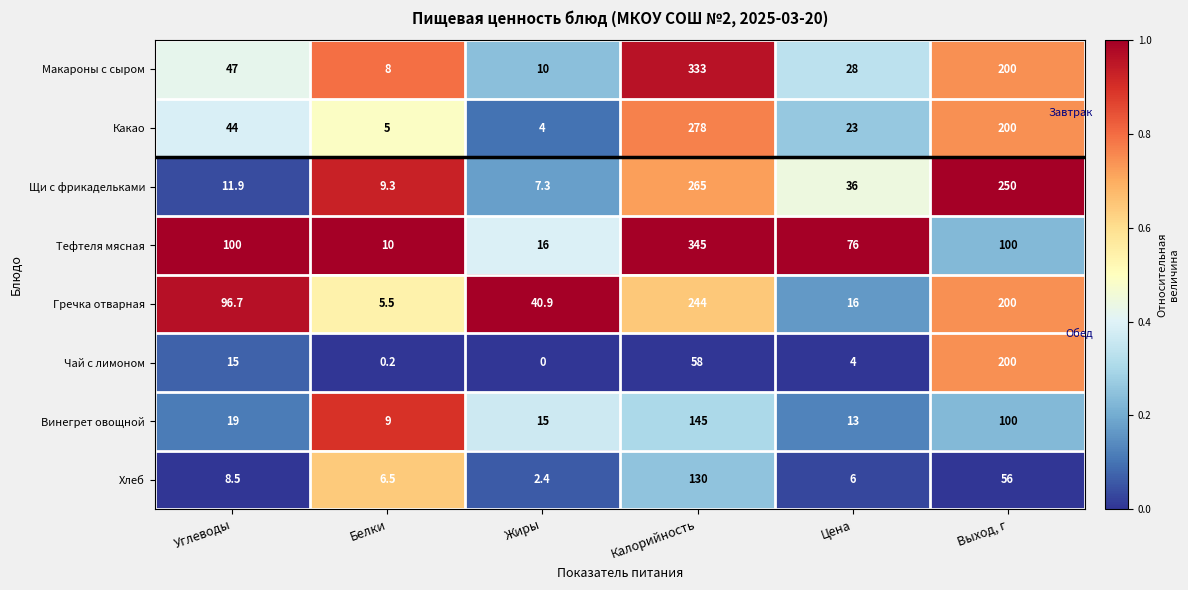

At which label does Хлеб reach its minimum?

Жиры